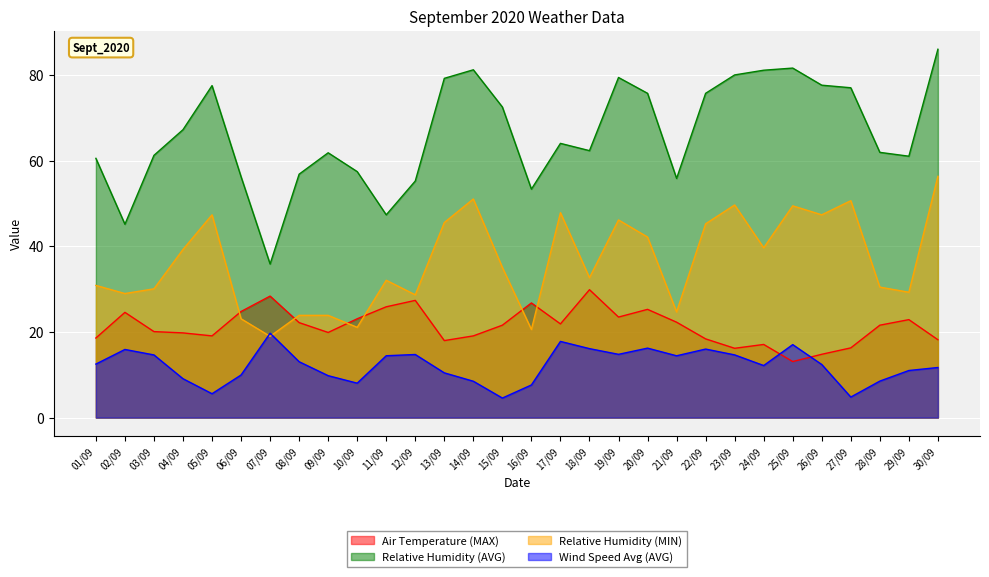

How many data points does each series have?

30